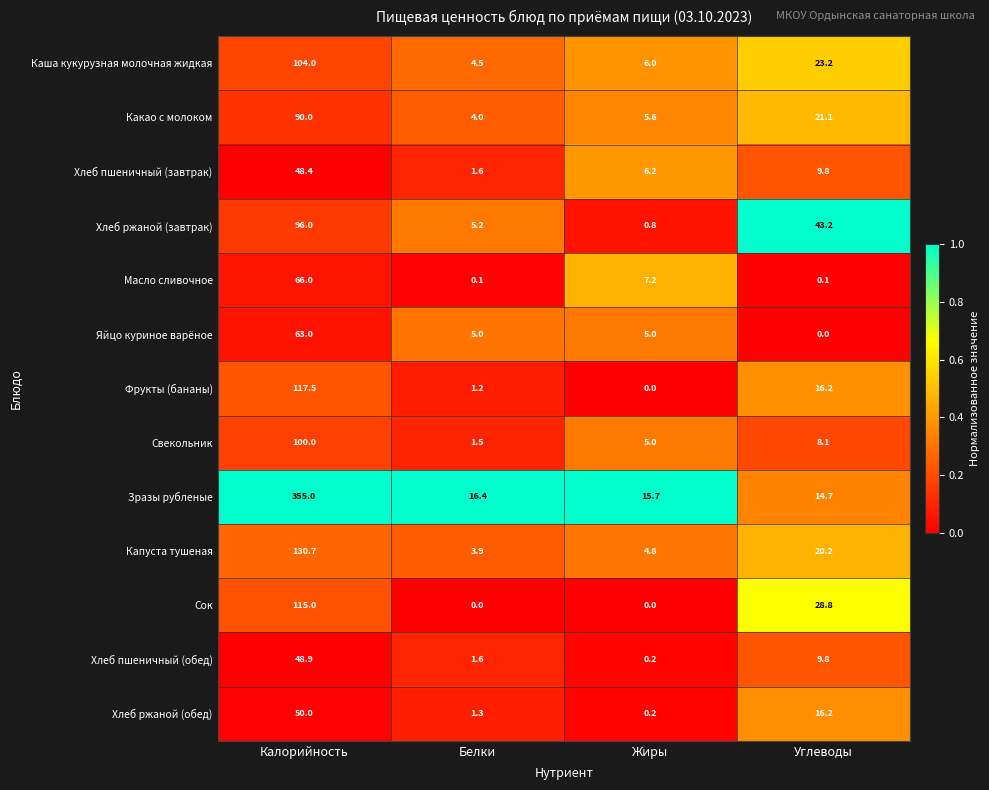

At which label does Хлеб пшеничный (завтрак) reach its peak?

Калорийность